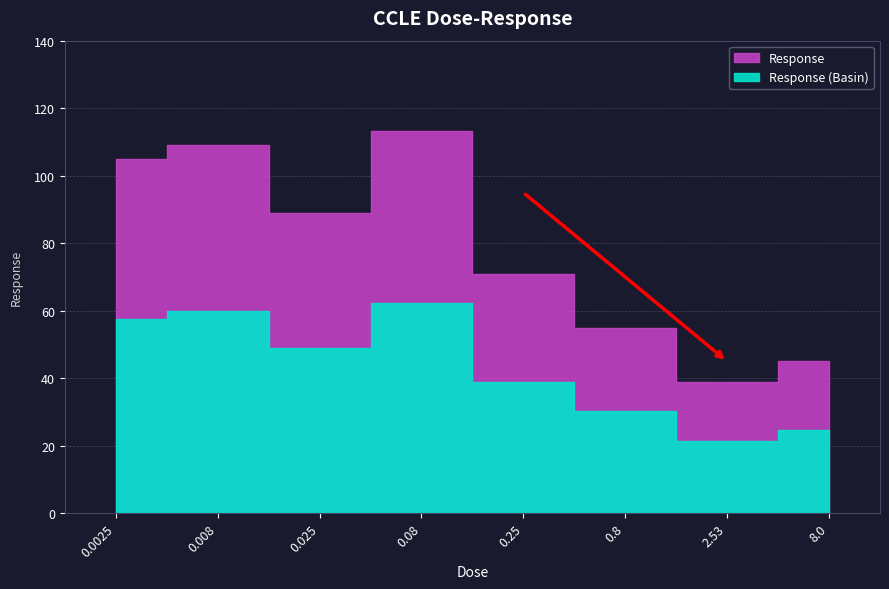

List the labels in order of value, smallest first.

2.53, 8.0, 0.8, 0.25, 0.025, 0.0025, 0.008, 0.08